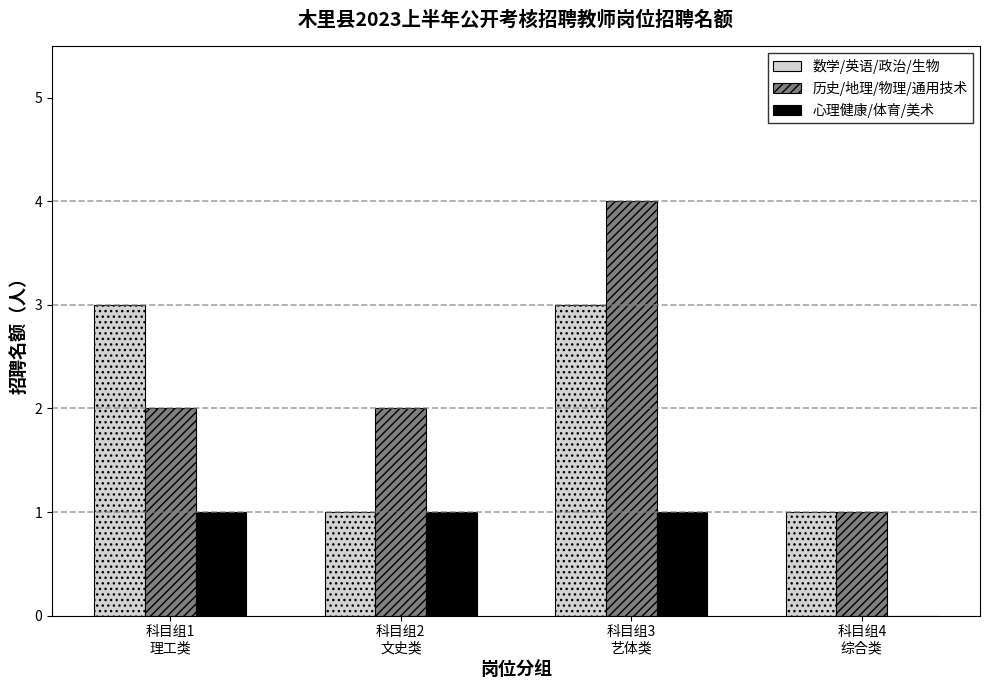

Which series has the largest total across all categories?

历史/地理/物理/通用技术